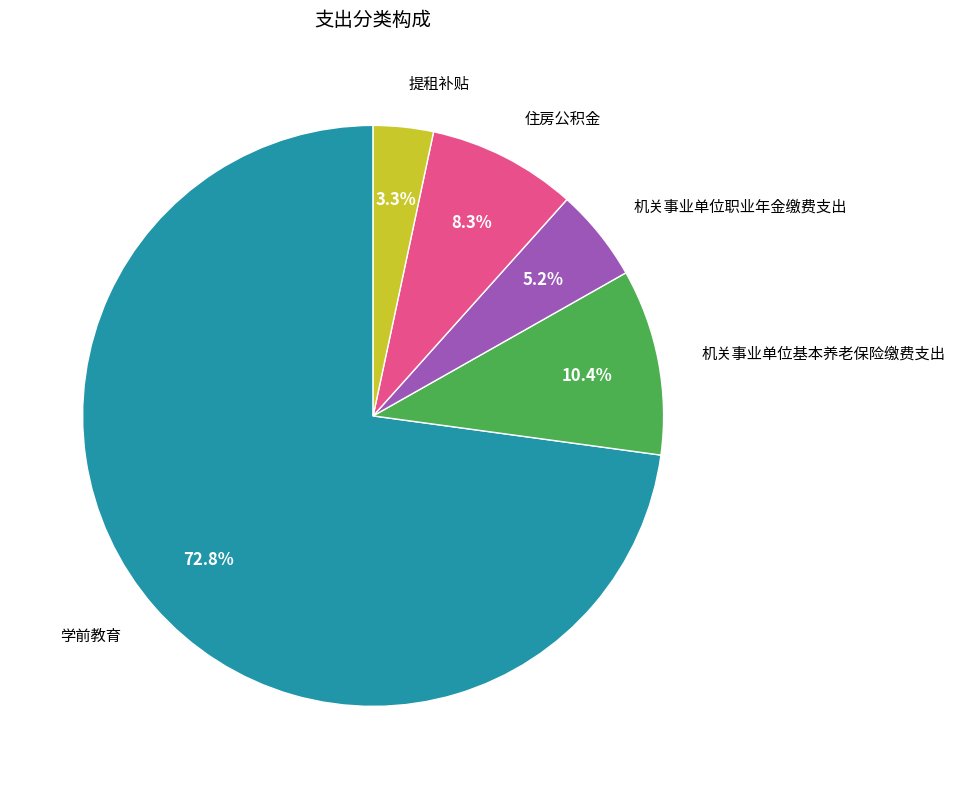

Is there a majority slice in this chart?

Yes